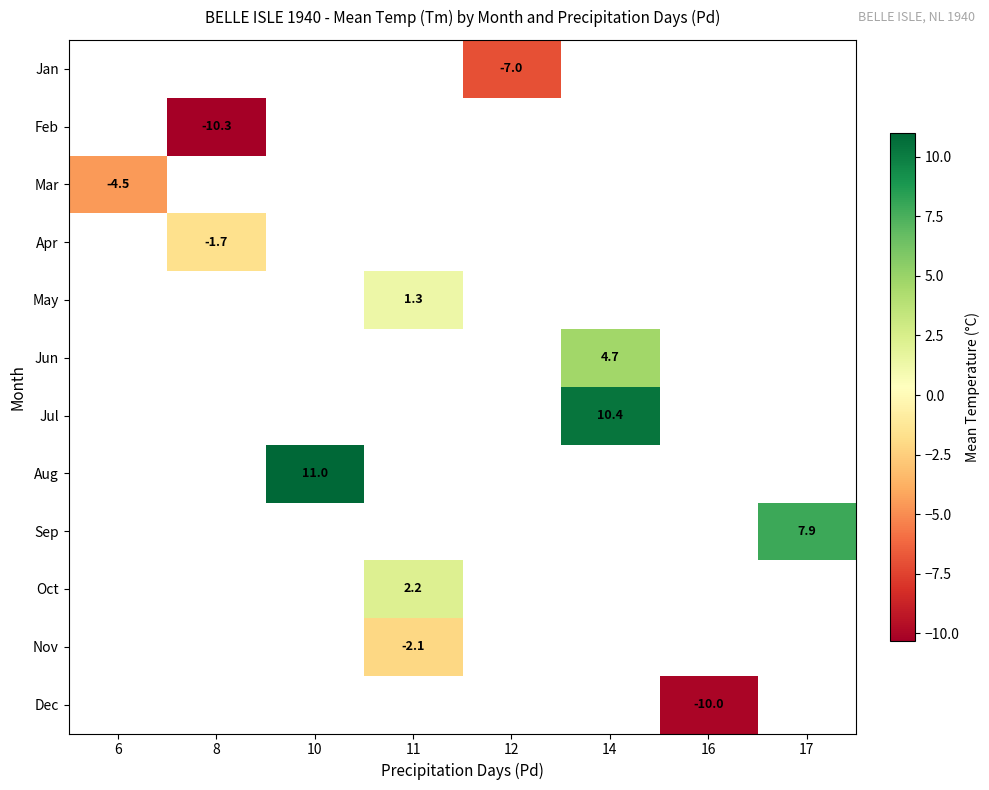

The value of May at 11 is 1.7. True or false?

False